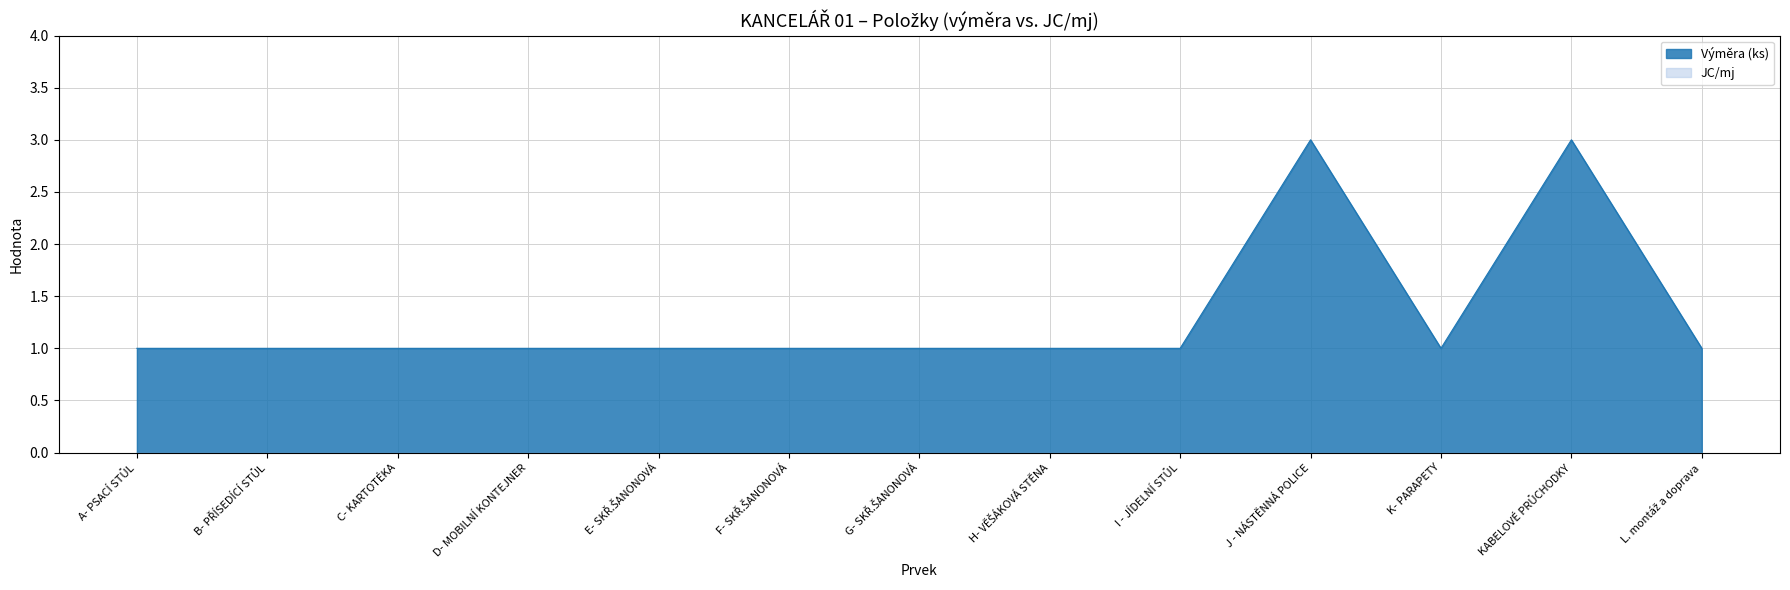

What is the average value?

1